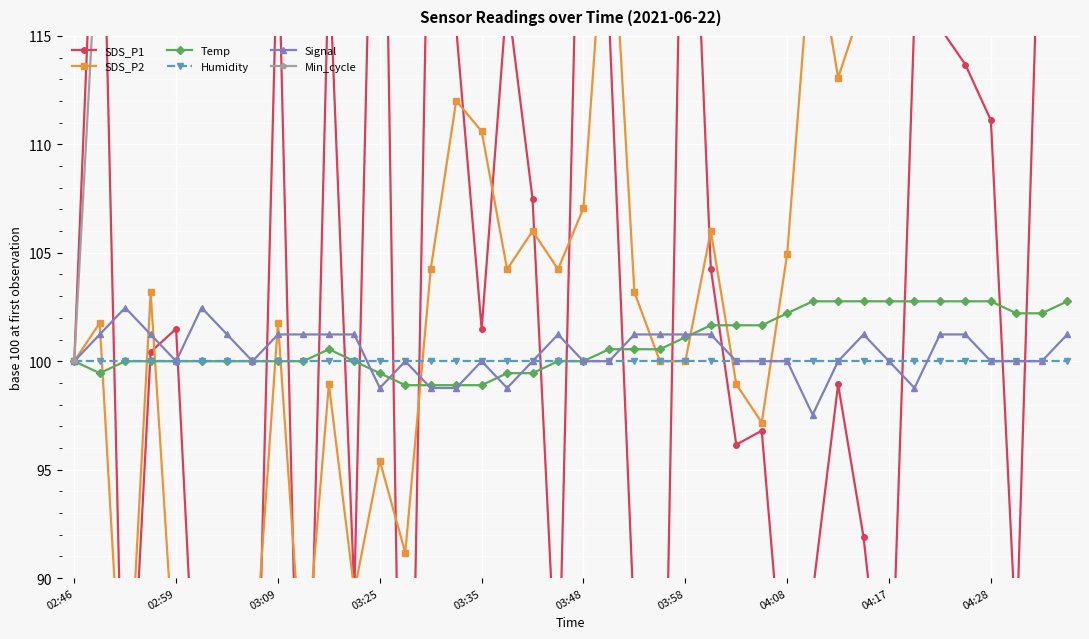

True or false: Humidity has a value of 100.0 at 03:35.

True